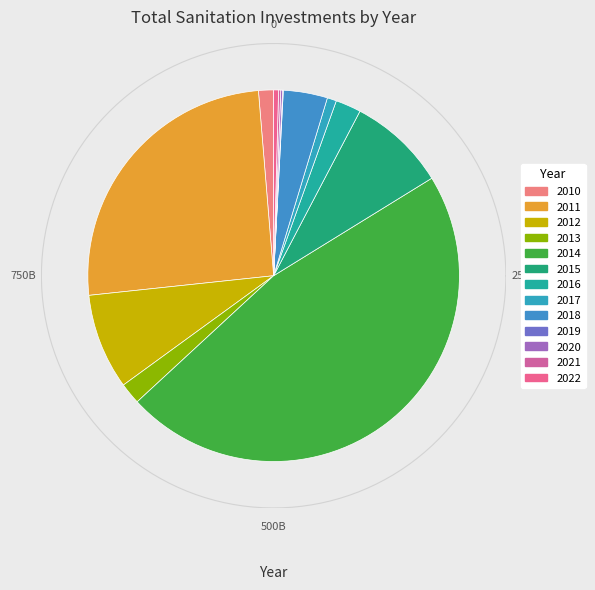

The 2010 slice represents 1% of the pie. True or false?

True